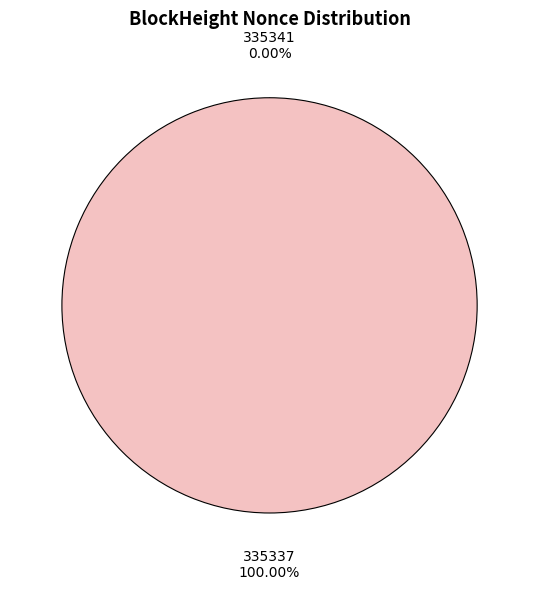

What percentage is the 335337 slice, to the nearest percent?

100%